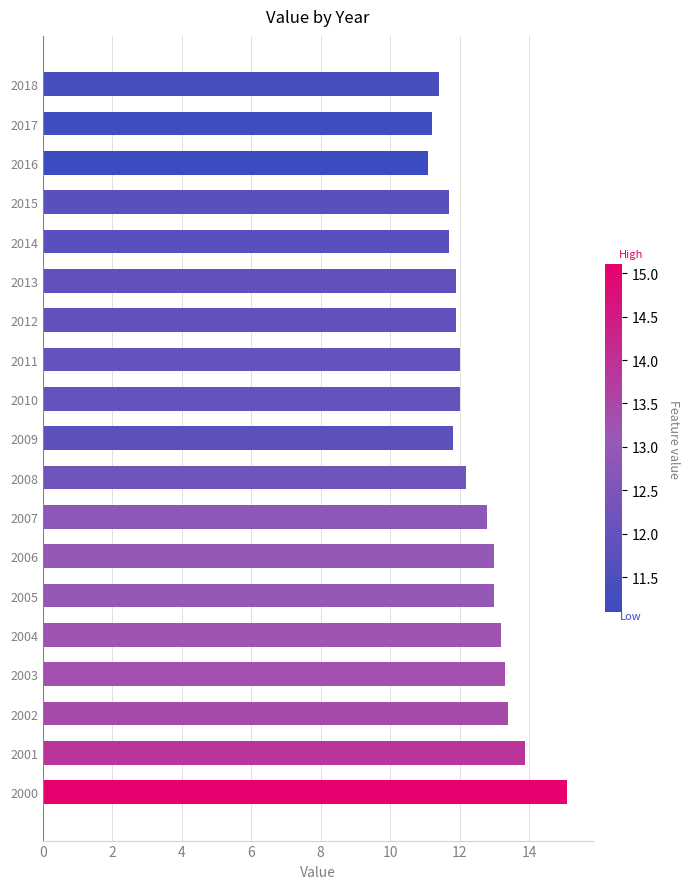

What is the sum of the values at 2005 and 2011?

25.0